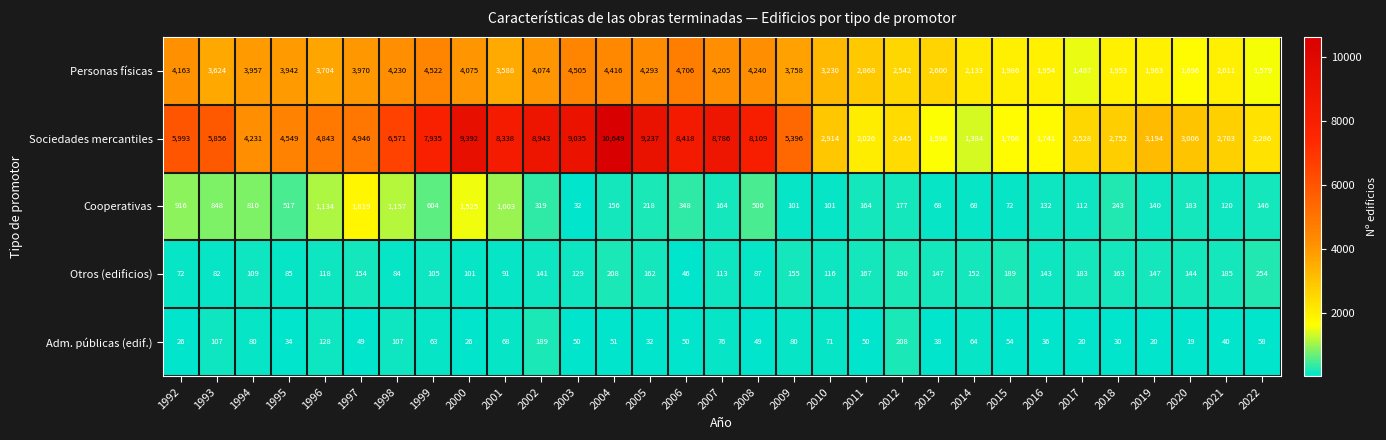

What is the average value of the Adm. públicas (edif.) series?

64